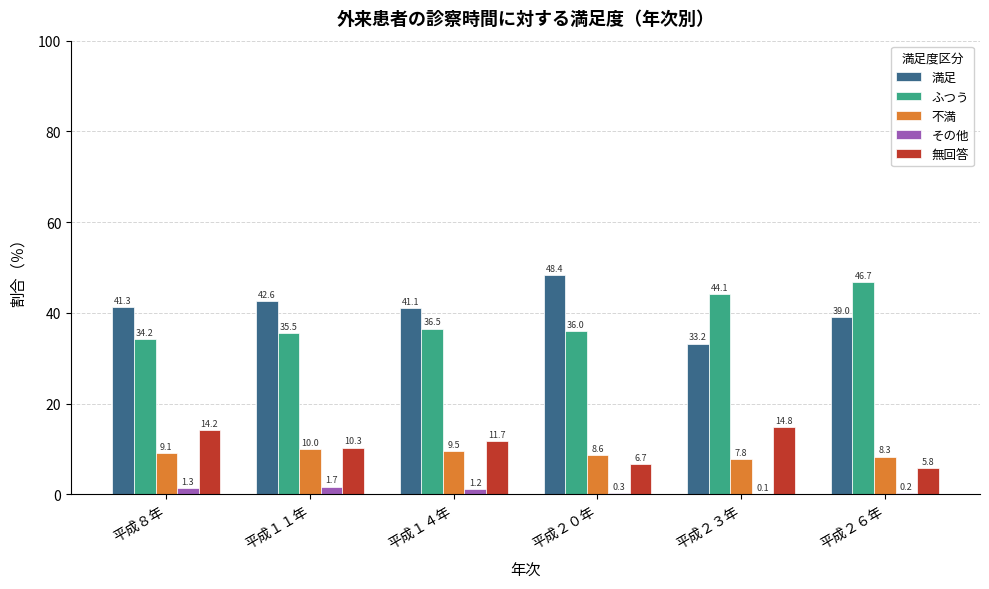

Are the bars grouped side by side (vs. stacked)?

Yes